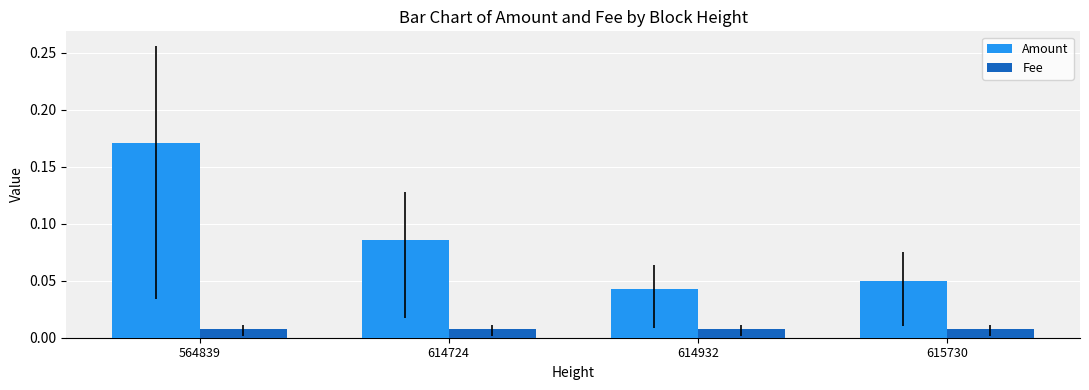

At which category is the sum across all series the highest?

564839